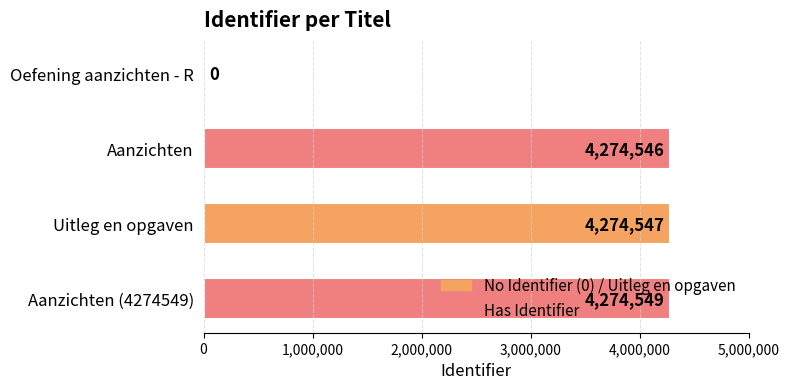

At which category does the chart reach its peak across all series?

Aanzichten (4274549)